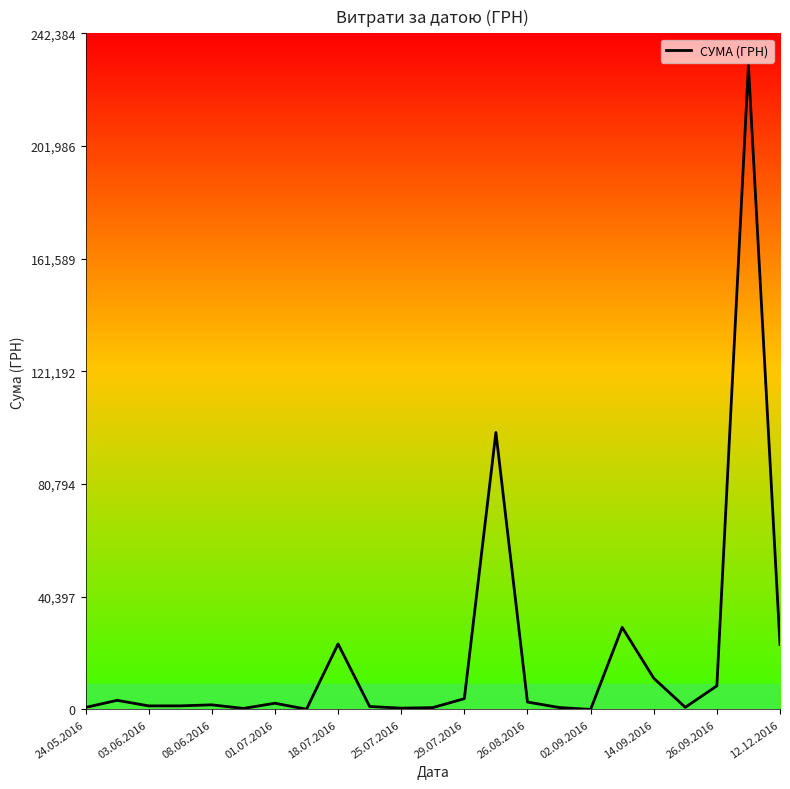

What is the difference between the maximum and minimum values?

230824.8